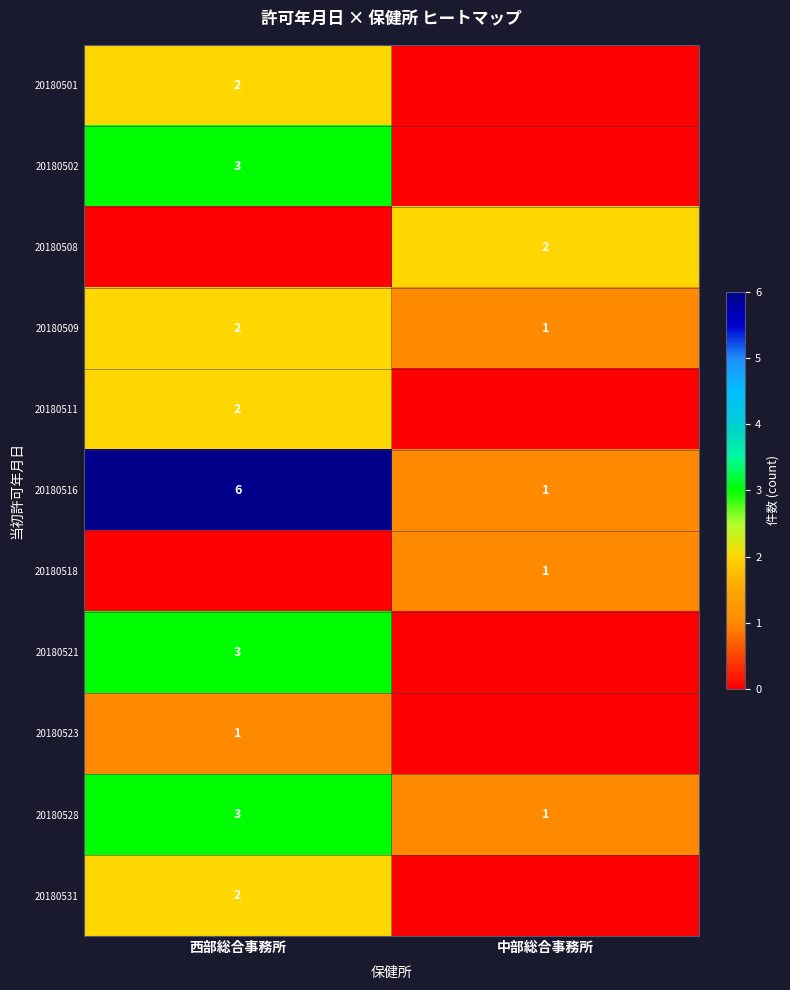

What is the sum of all 20180528 values?

4